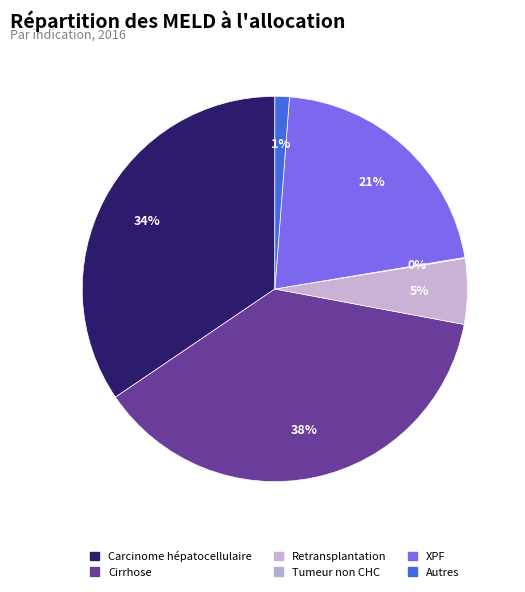

True or false: Retransplantation accounts for 5% of the total.

True